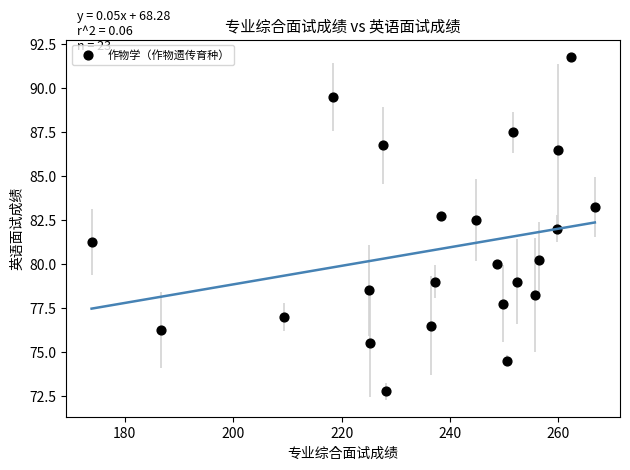

What is the range of X values (max minus min)?

92.9